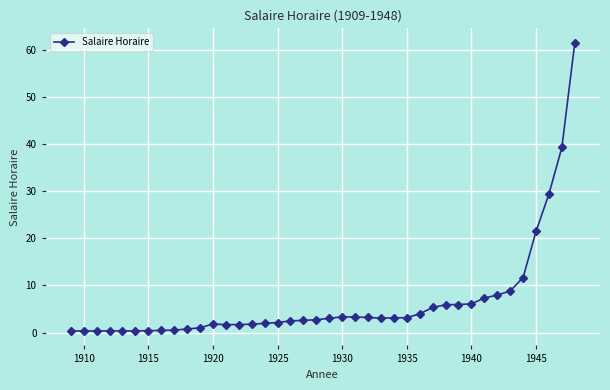

What is the value of the 21st point from the left?

3.0